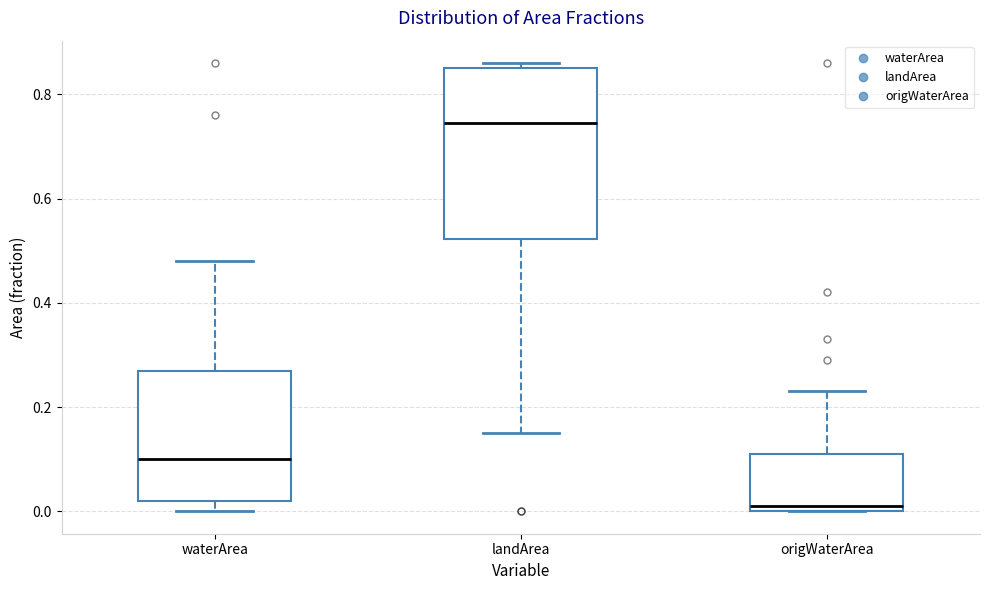

Reading left to right, read every box against the y-axis: the position of its median line, the range the box covers, and the ends of its whiskers. The values are not printed on the chart, so give them approximately, as read against the axis.

waterArea: median 0.10, box 0.02 to 0.28, whiskers 0.00 to 0.48
landArea: median 0.74, box 0.52 to 0.86, whiskers 0.16 to 0.86 (just above the box's upper edge)
origWaterArea: median 0.02, box 0.00 to 0.12, whiskers 0.00 to 0.24